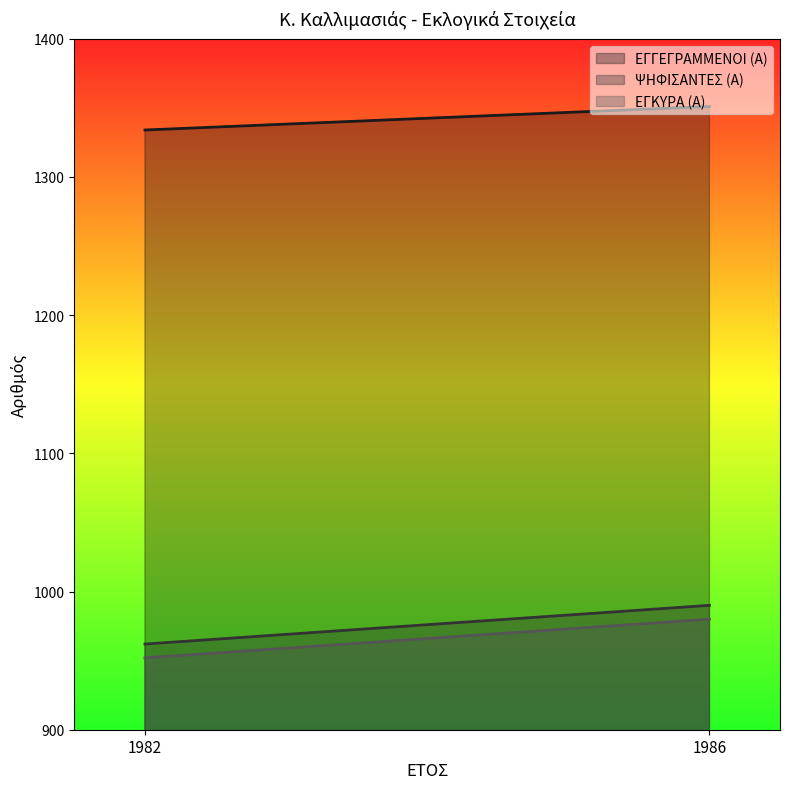

What is the difference between the ΕΓΚΥΡΑ (Α) values at 1982 and 1986?

28